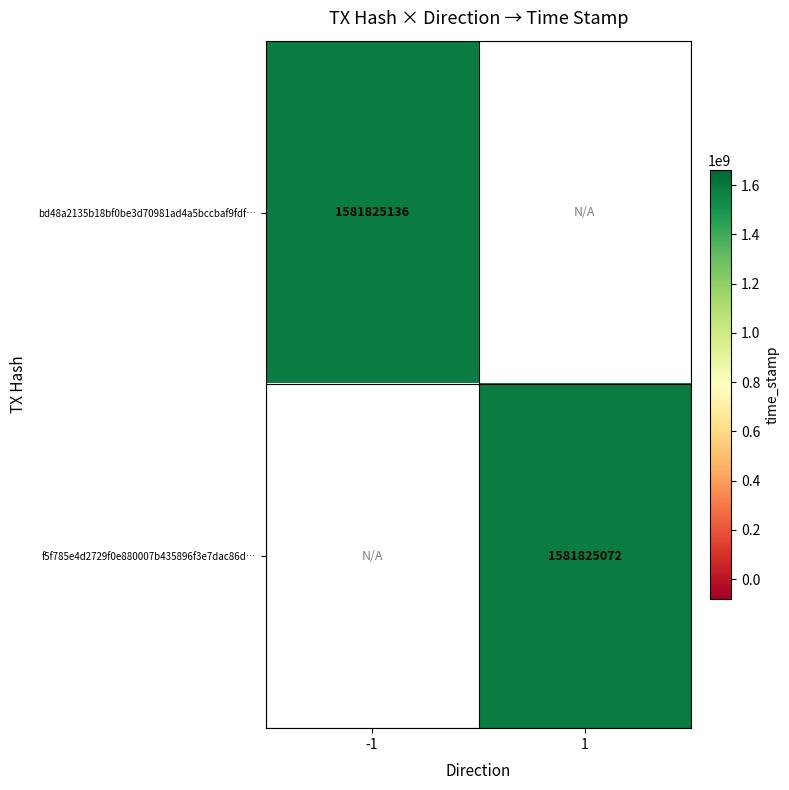

Is the value of bd48a2135b18bf0be3d70981ad4a5bccbaf9fdf at direction greater than the value of f5f785e4d2729f0e880007b435896f3e7dac86d at time_stamp?

No